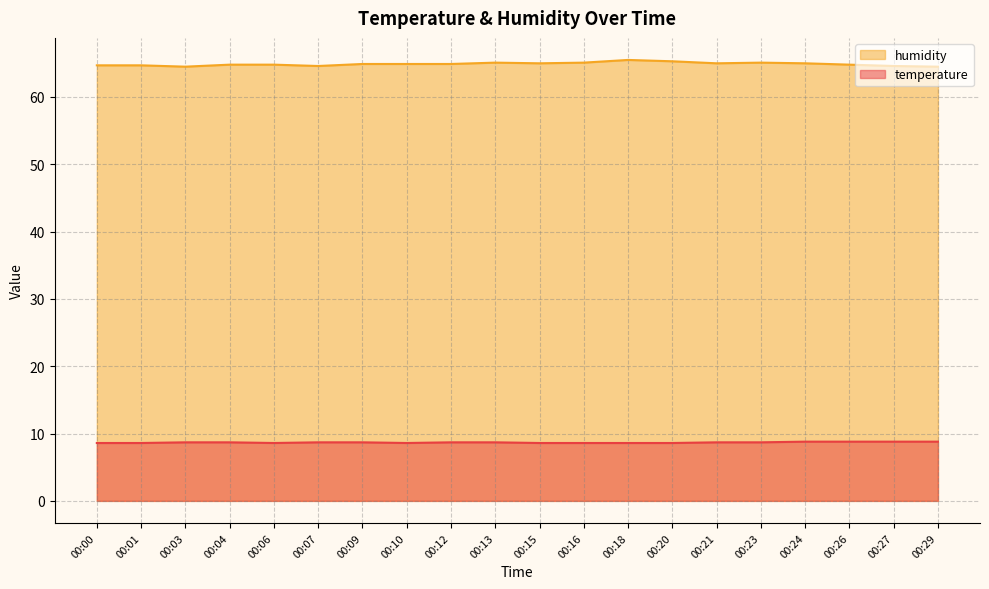

At 00:12, list the series in order from largest to smallest.

humidity, temperature